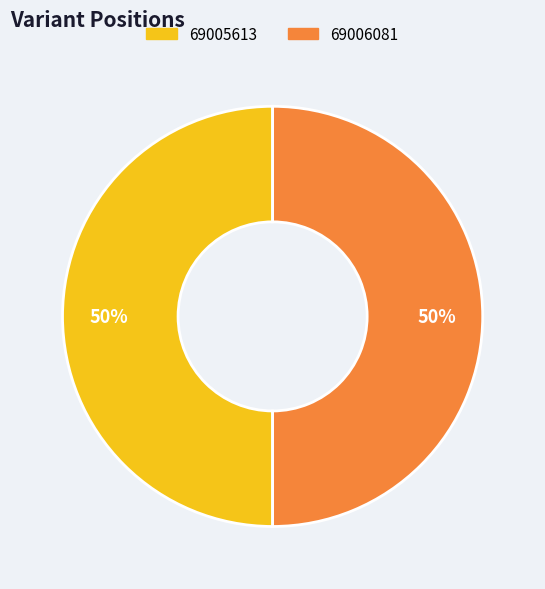

True or false: 69006081 accounts for 50% of the total.

True